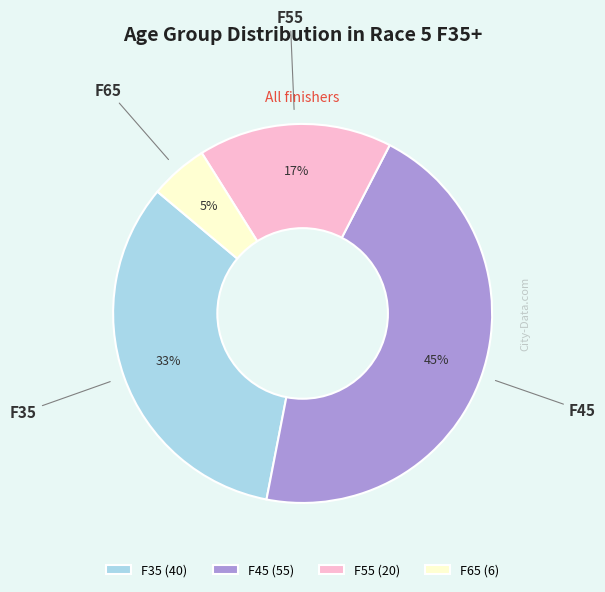

Is F45 the majority of the pie?

No